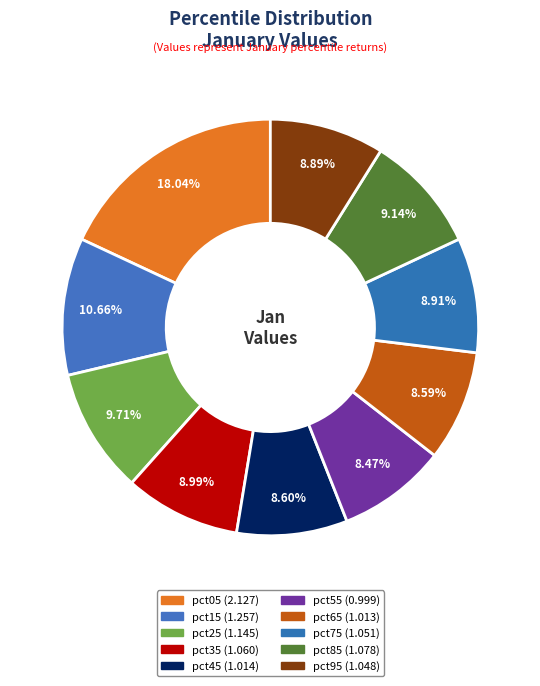

How much of the chart is everything except pct45?

91.4%